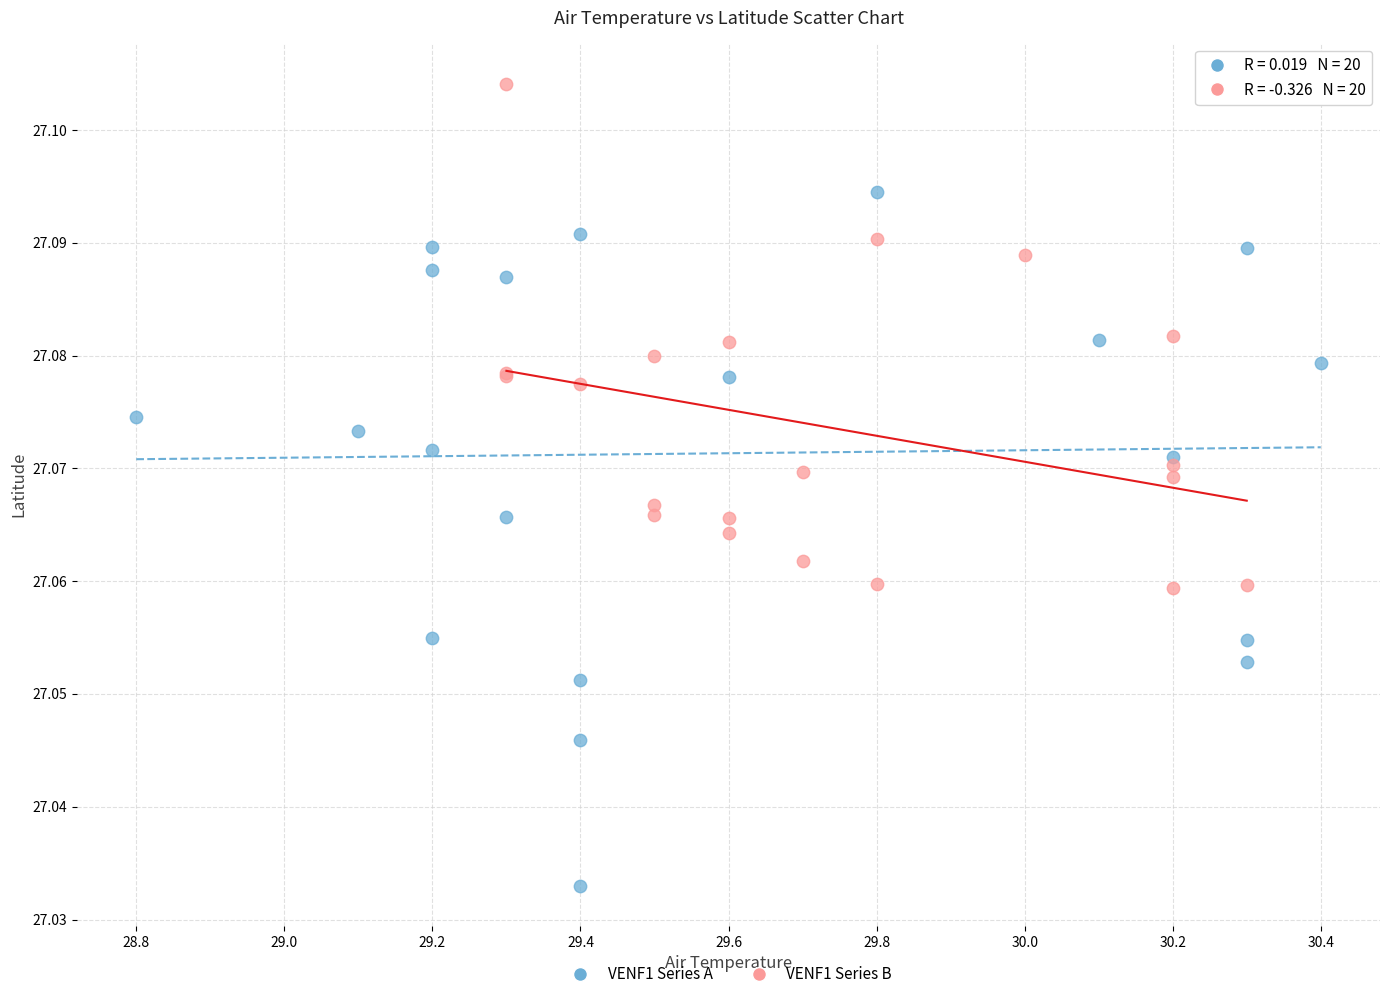

Which series reaches the maximum Y coordinate?

VENF1 Series B